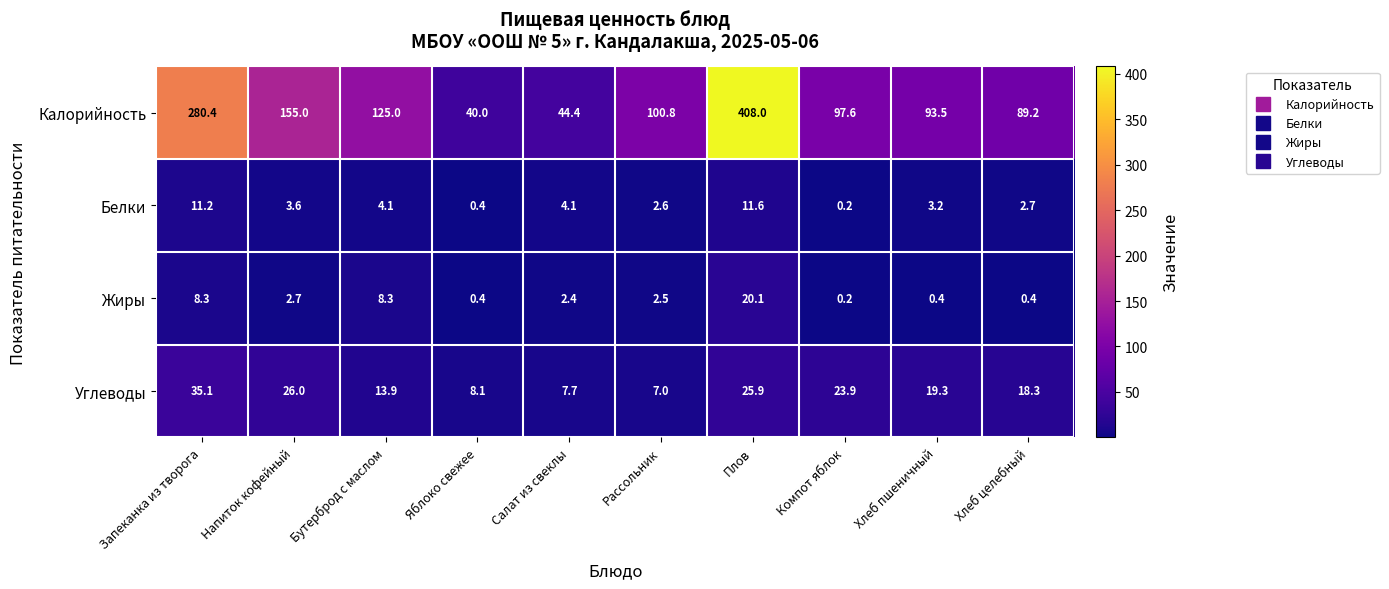

Between Плов and Хлеб целебный, which series saw the biggest shift?

Калорийность